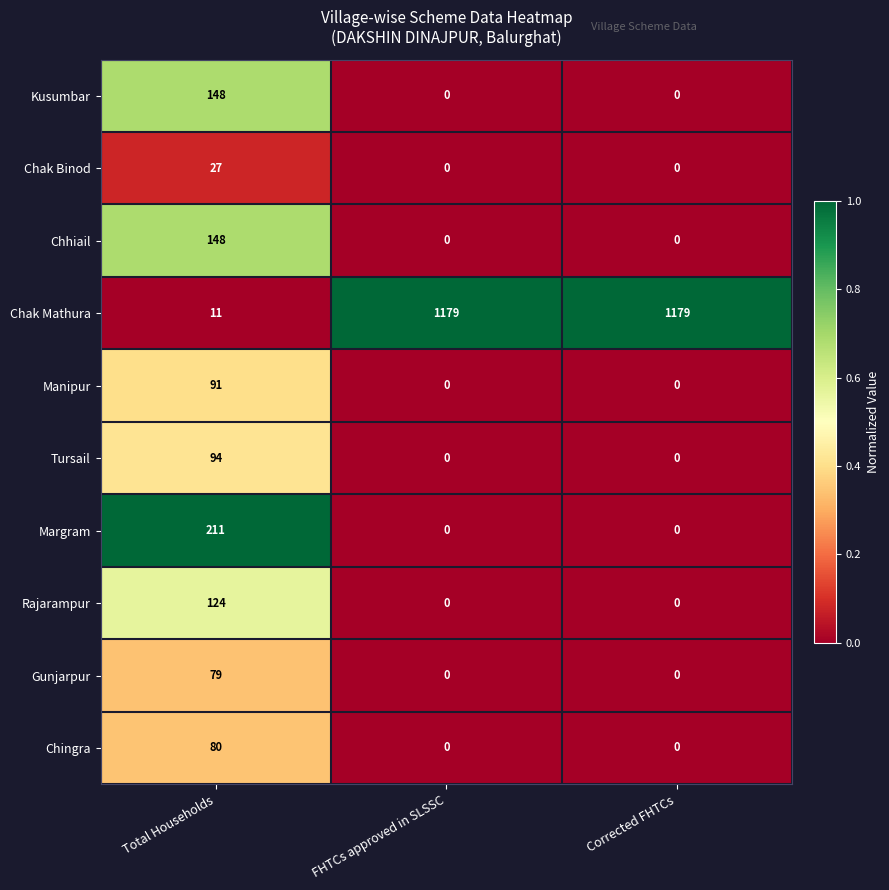

The value of Chingra at Corrected FHTCs is -54. True or false?

False